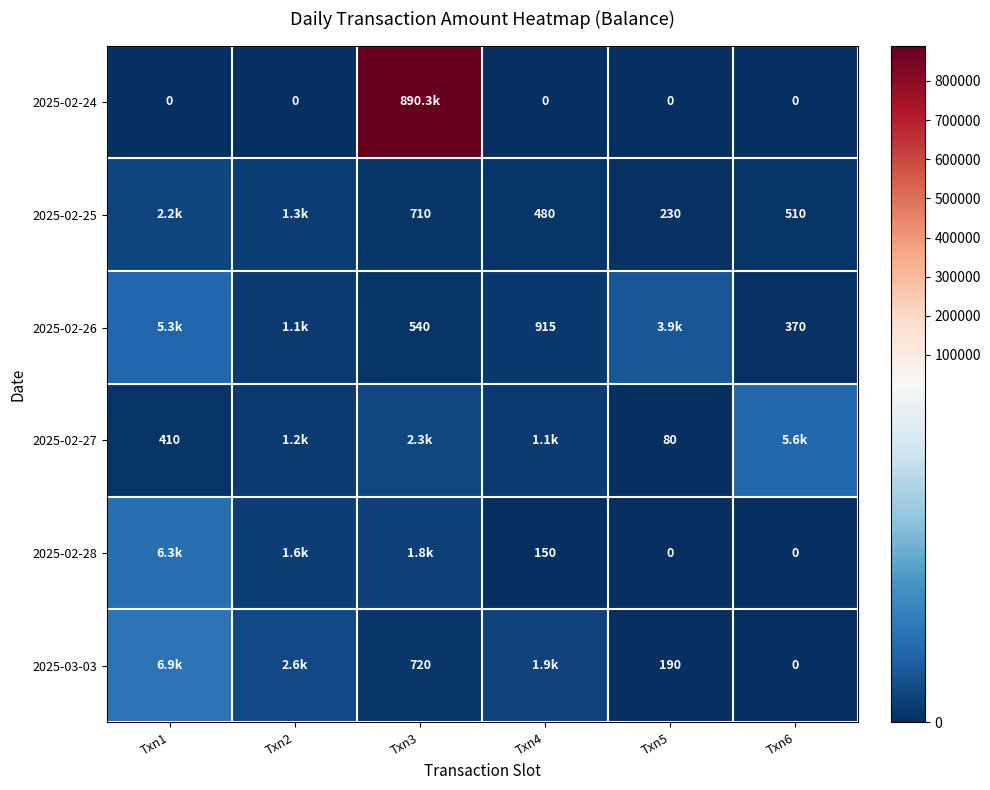

Is it true that 2025-02-25 equals 993 at Txn3?

False